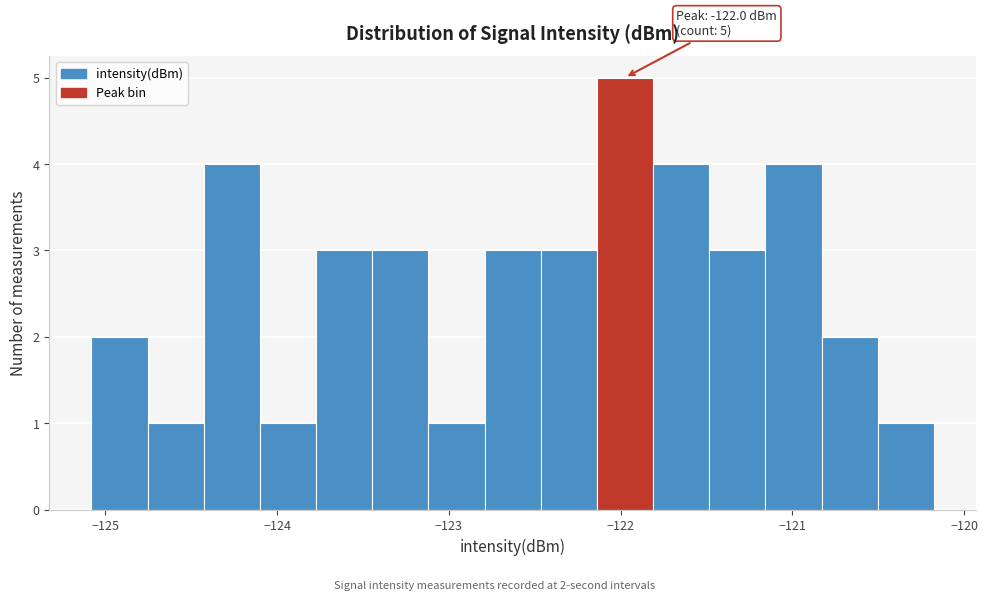

Read against the x-axis, roughly where is the centre of the tallest bar?

-122.0